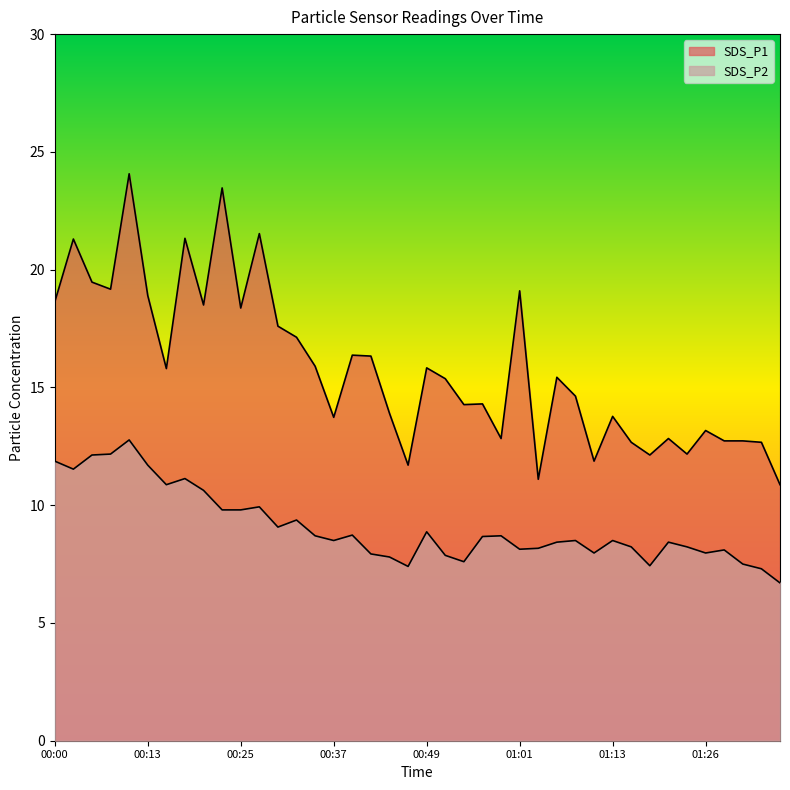

Count the number of categories in the chart.

40